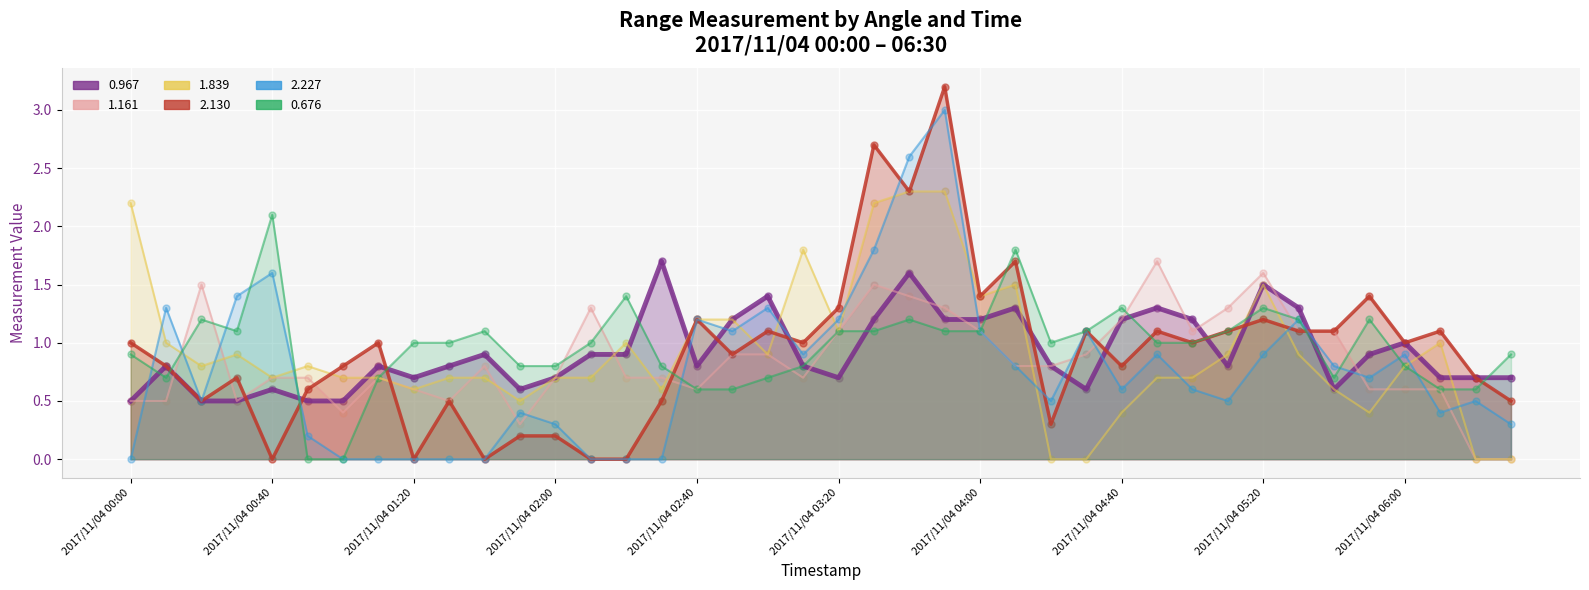

What are all the series names shown in the legend?

col_0.967, col_1.161, col_1.839, col_2.130, col_2.227, col_0.676